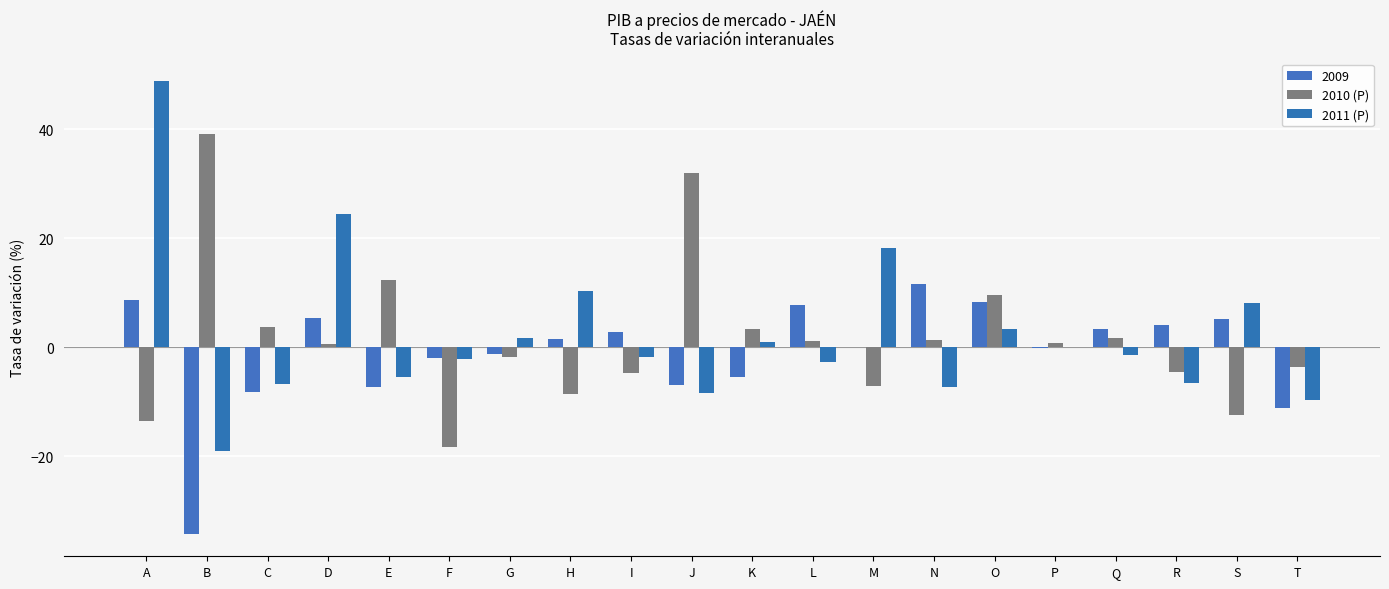

Which series has the largest total across all categories?

2011 (P)